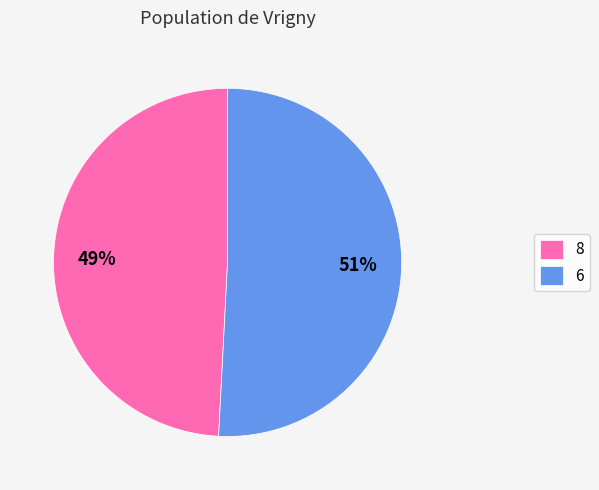

The 8 slice represents 57% of the pie. True or false?

False